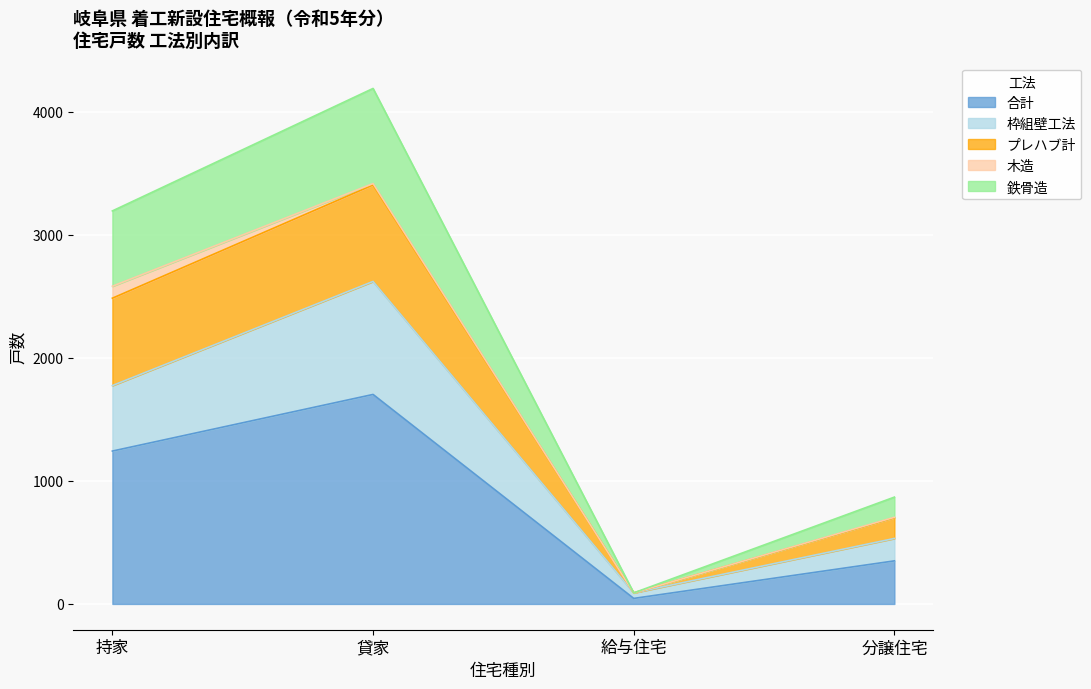

Rank the categories by プレハブ計 value from lowest to highest.

給与住宅, 分譲住宅, 持家, 貸家